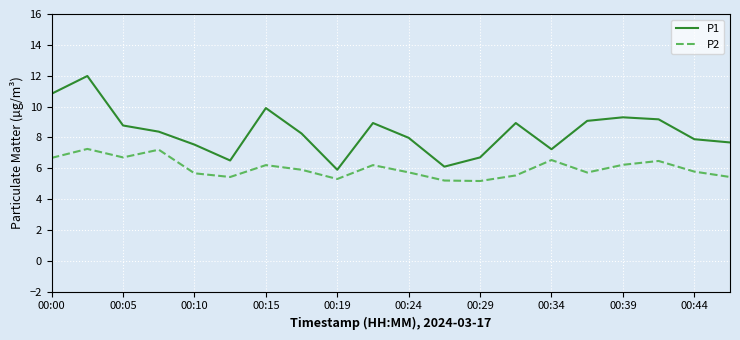

What is the difference between the second highest and second lowest values in the P2 series?

2.0